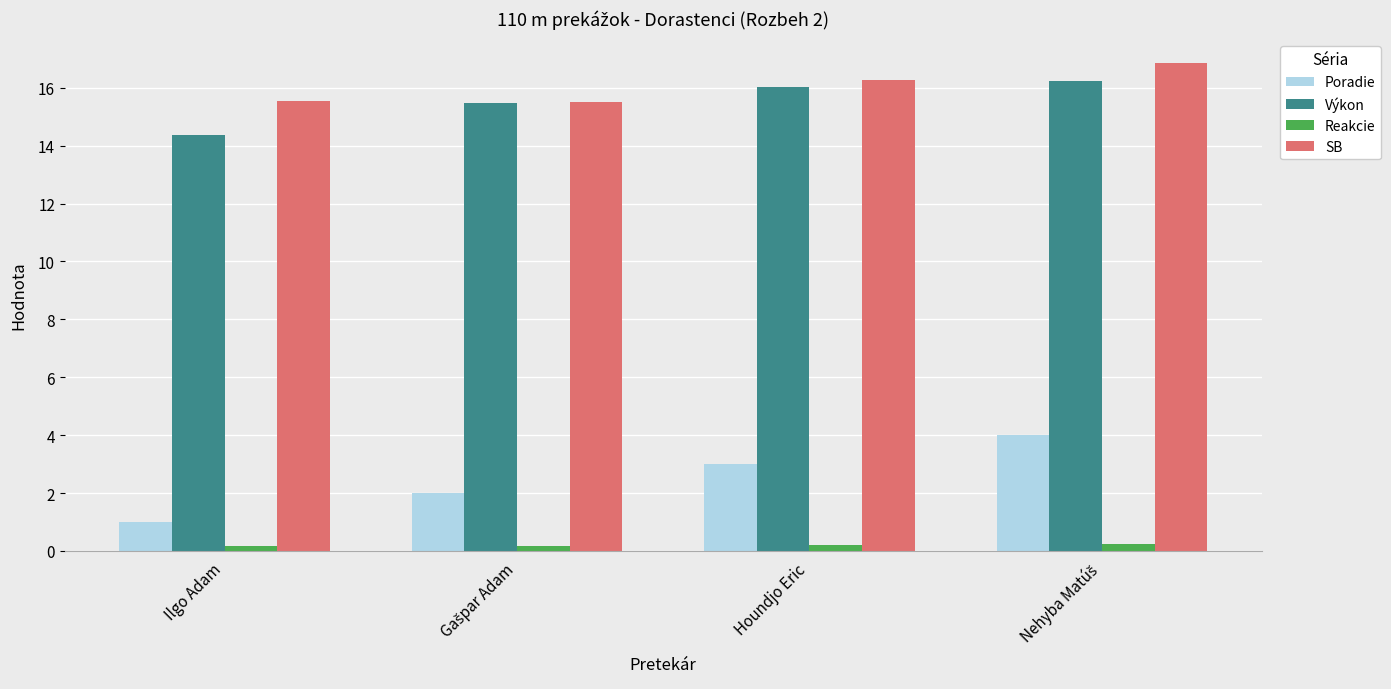

What are all the series names shown in the legend?

Poradie, Výkon, Reakcie, SB